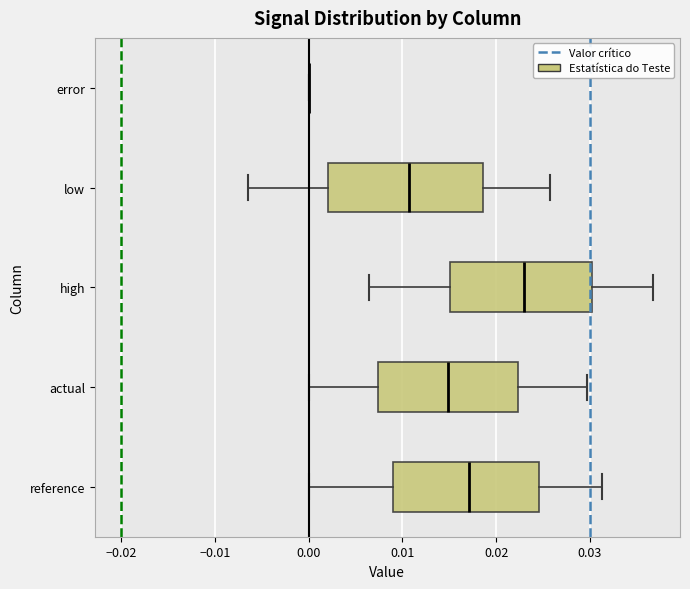

Where does the left whisker of the box for actual end on the x-axis? The values are not printed on the chart, so give them approximately, as read against the axis.

0.000